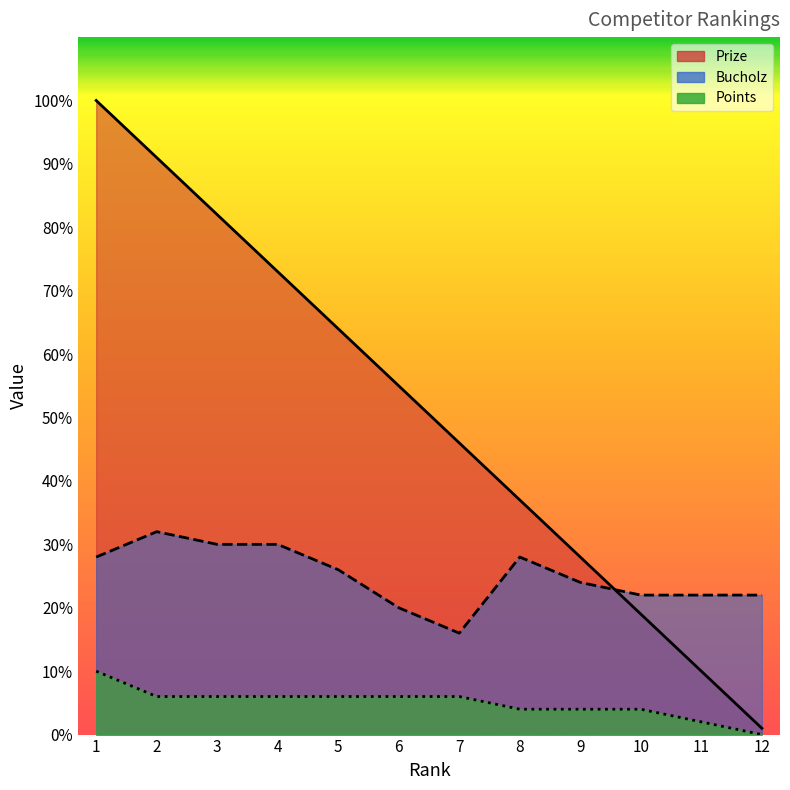

Reading left to right, transcribe all the data shown in this chart.

Prize: 100	91	82	73	64	55	46	37	28	19	10	1
Bucholz: 28	32	30	30	26	20	16	28	24	22	22	22
Points: 10	6	6	6	6	6	6	4	4	4	2	0